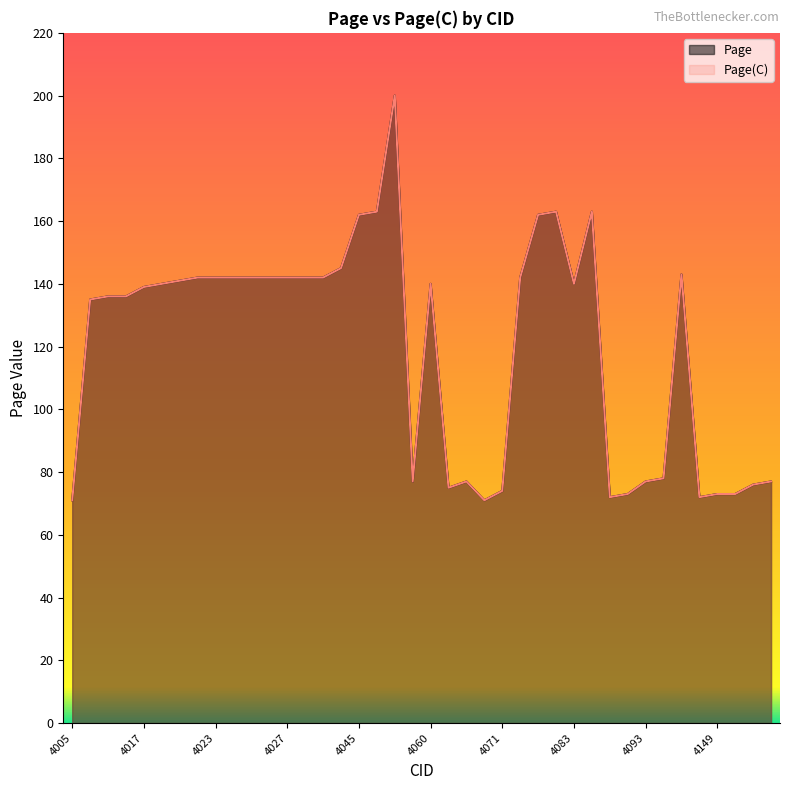

At which label is Page closest to 135?

4013